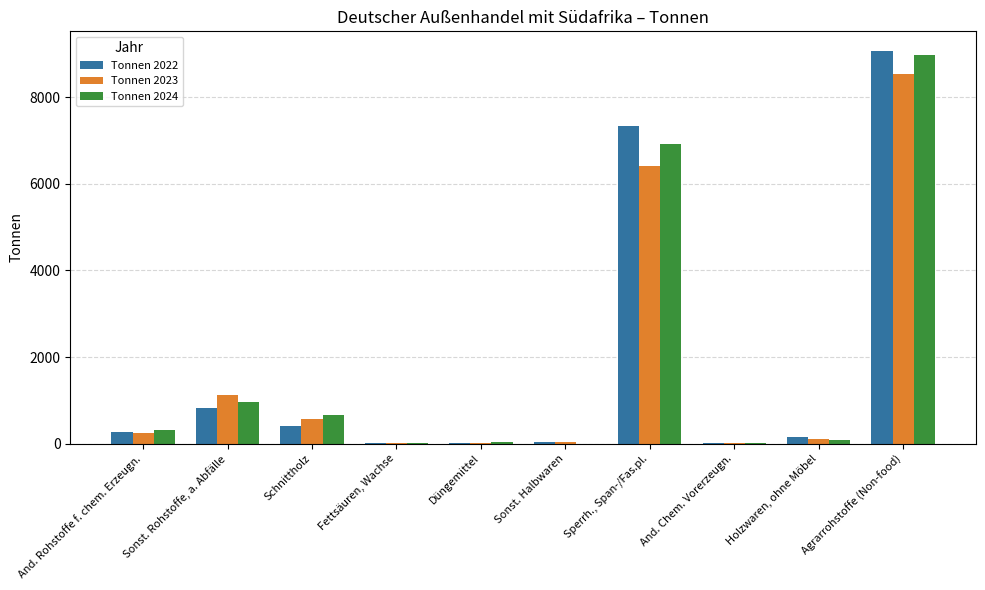

The Tonnen 2024 series shows 18.2 at Fettsäuren, Wachse. True or false?

True